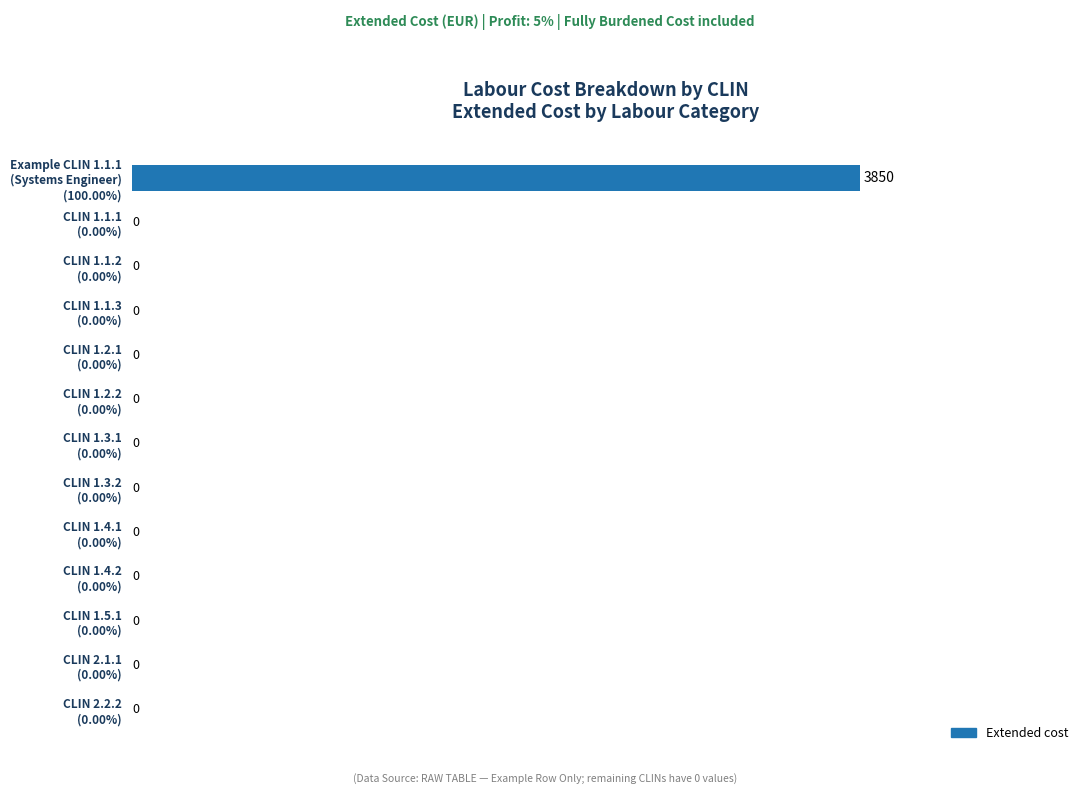

What is the sum of all values?

3850